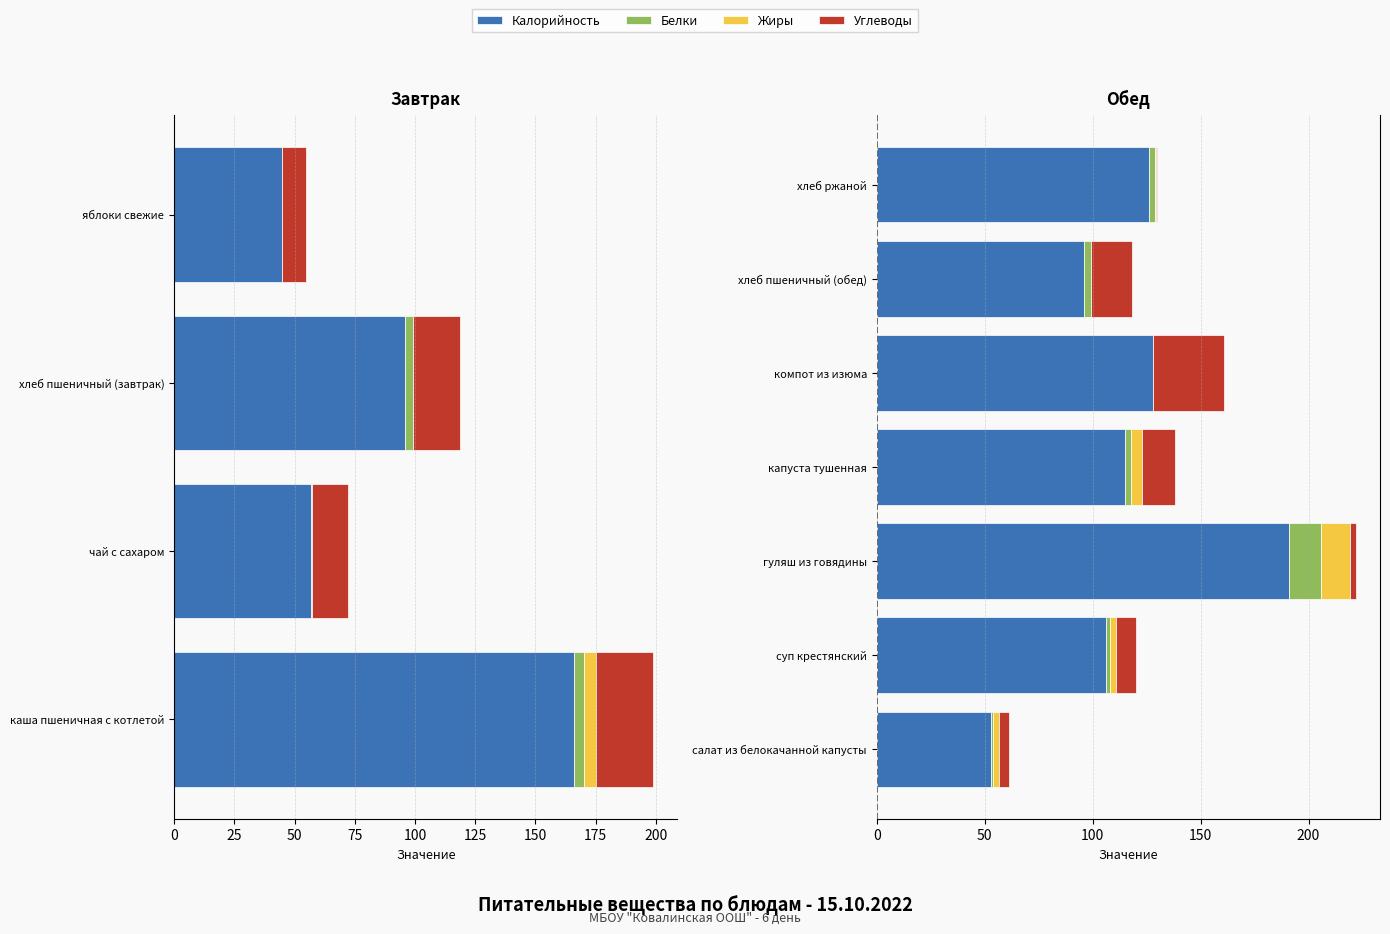

How many values in the Углеводы series are below 8?

3